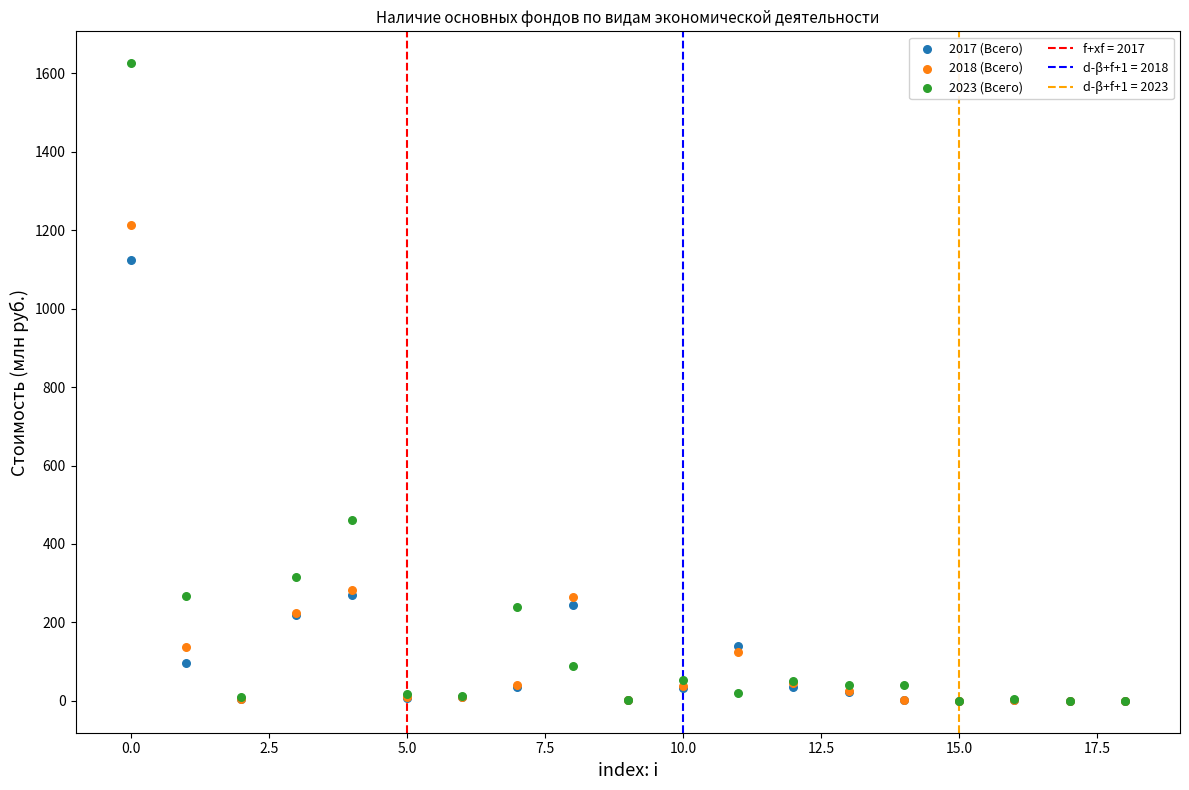

In the 2017 (Всего) series, what Y value is closest to 562?

268.9